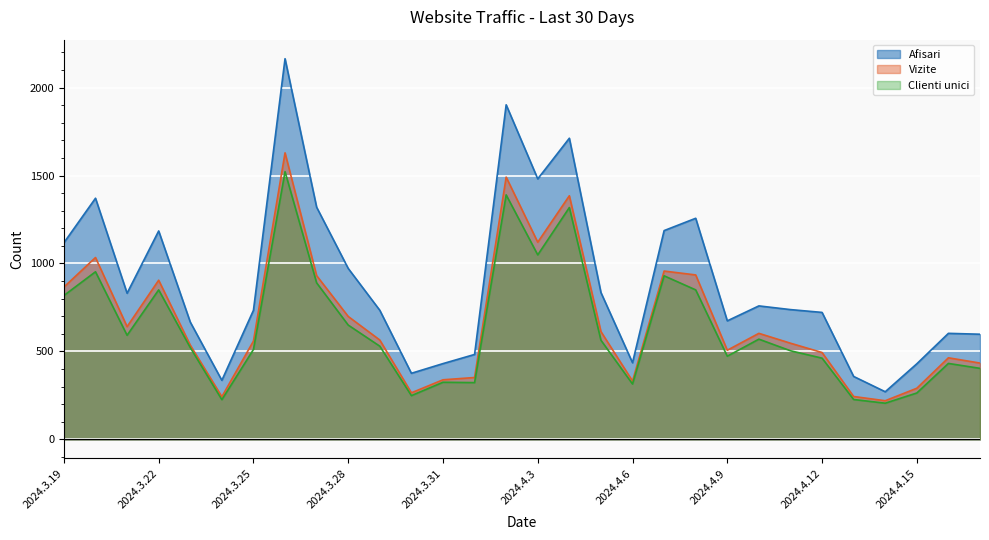

At 2024.4.15, list the series in order from largest to smallest.

Afisari, Vizite, Clienti unici